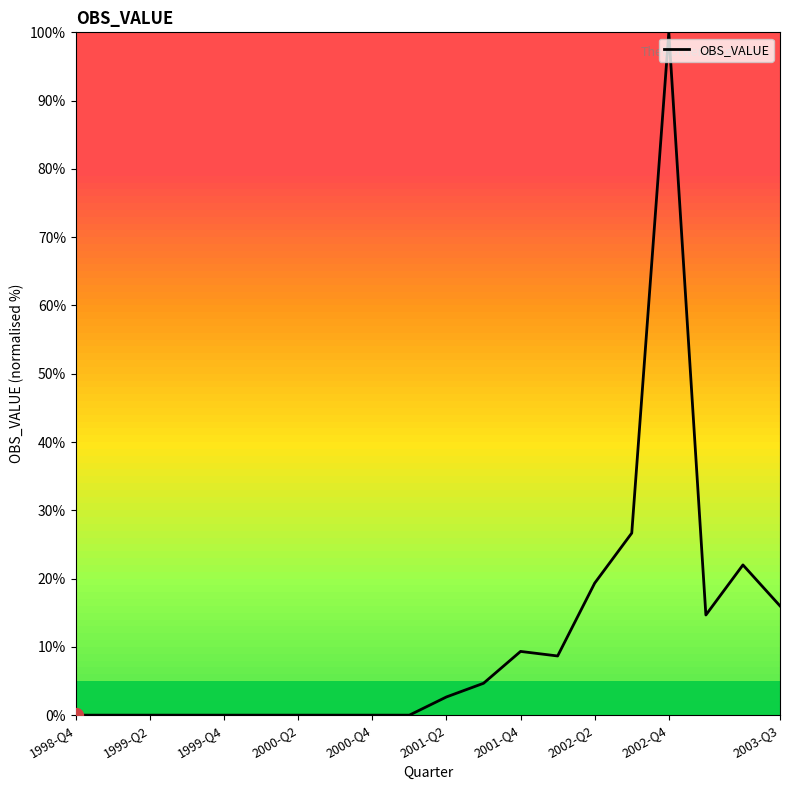

Does the chart display data point markers on the line(s)?

No